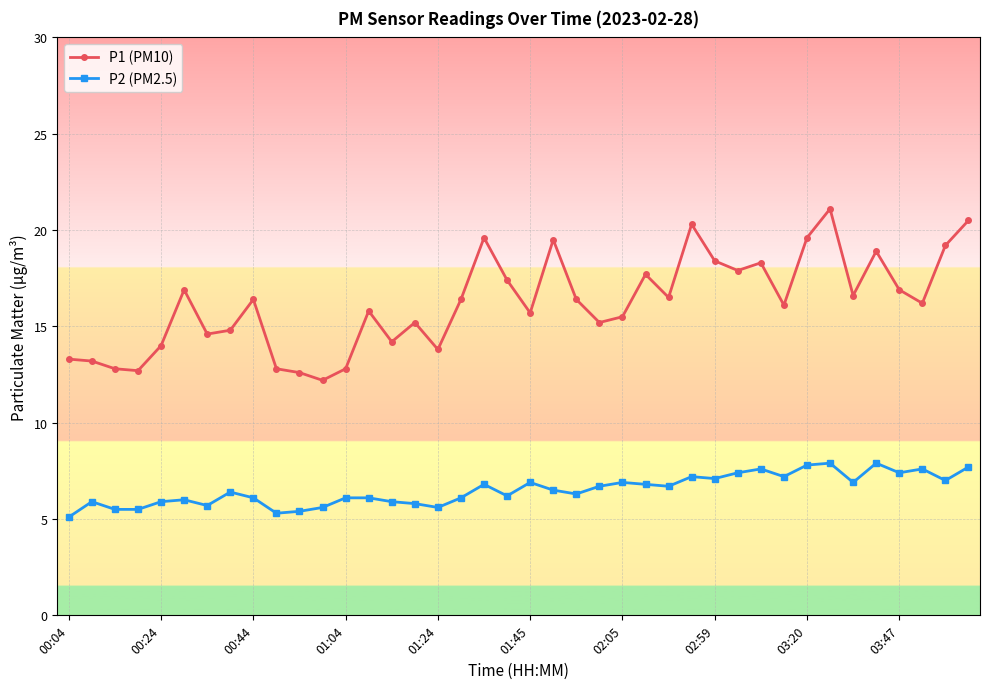

What is the value of the P2 (PM2.5) point at the 36th from the left?

7.9